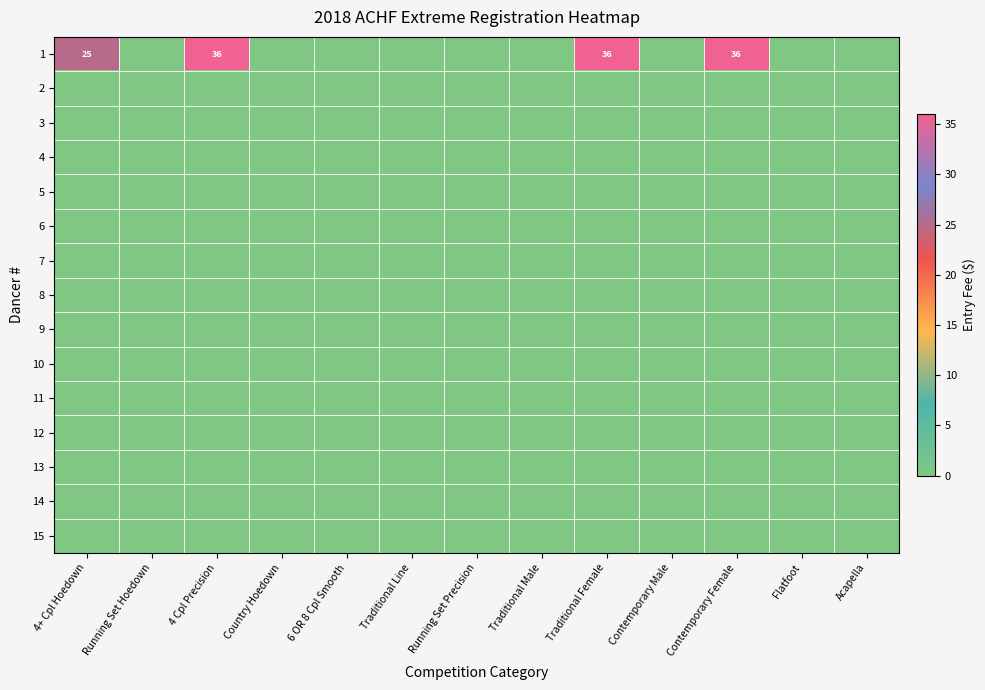

The value of 10 at Contemporary Male is 0. True or false?

True